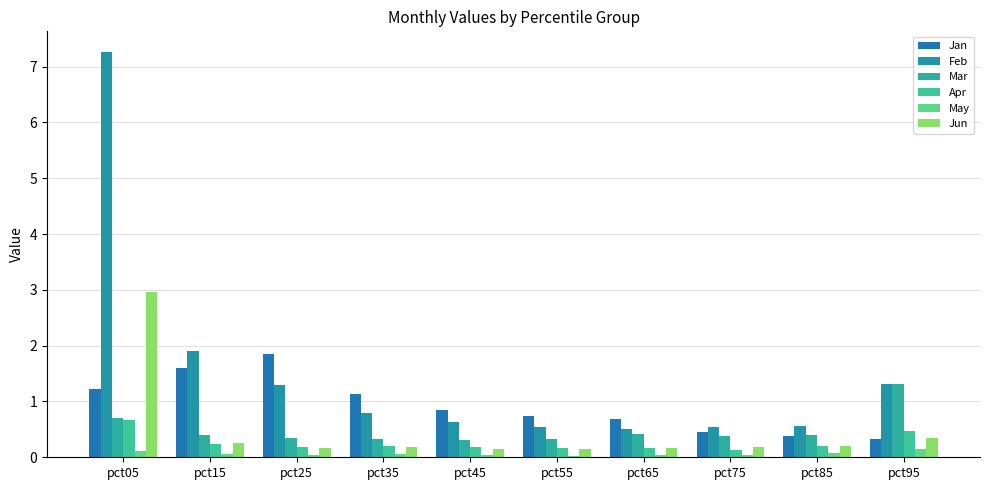

Is the value of Jan at pct95 greater than the value of Mar at pct05?

No